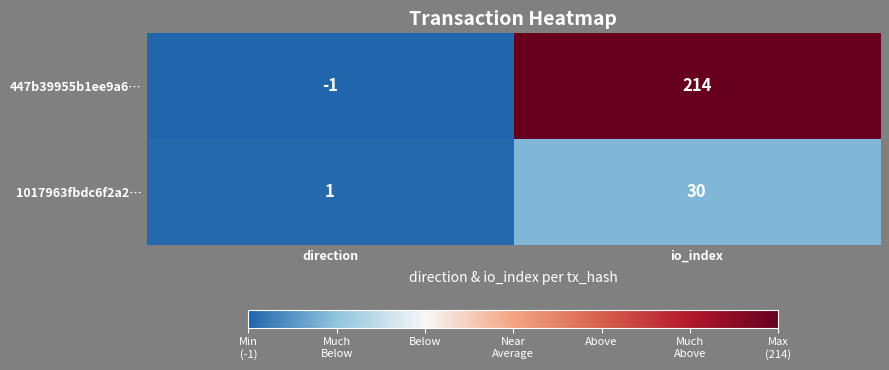

At which category is the sum across all series the highest?

io_index